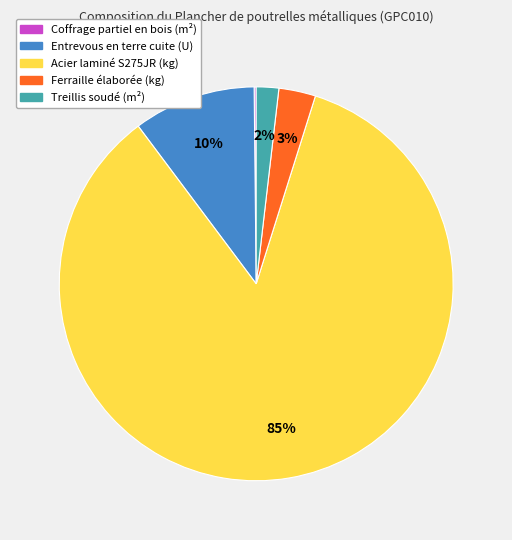

The Entrevous en terre cuite (U) slice represents 21% of the pie. True or false?

False